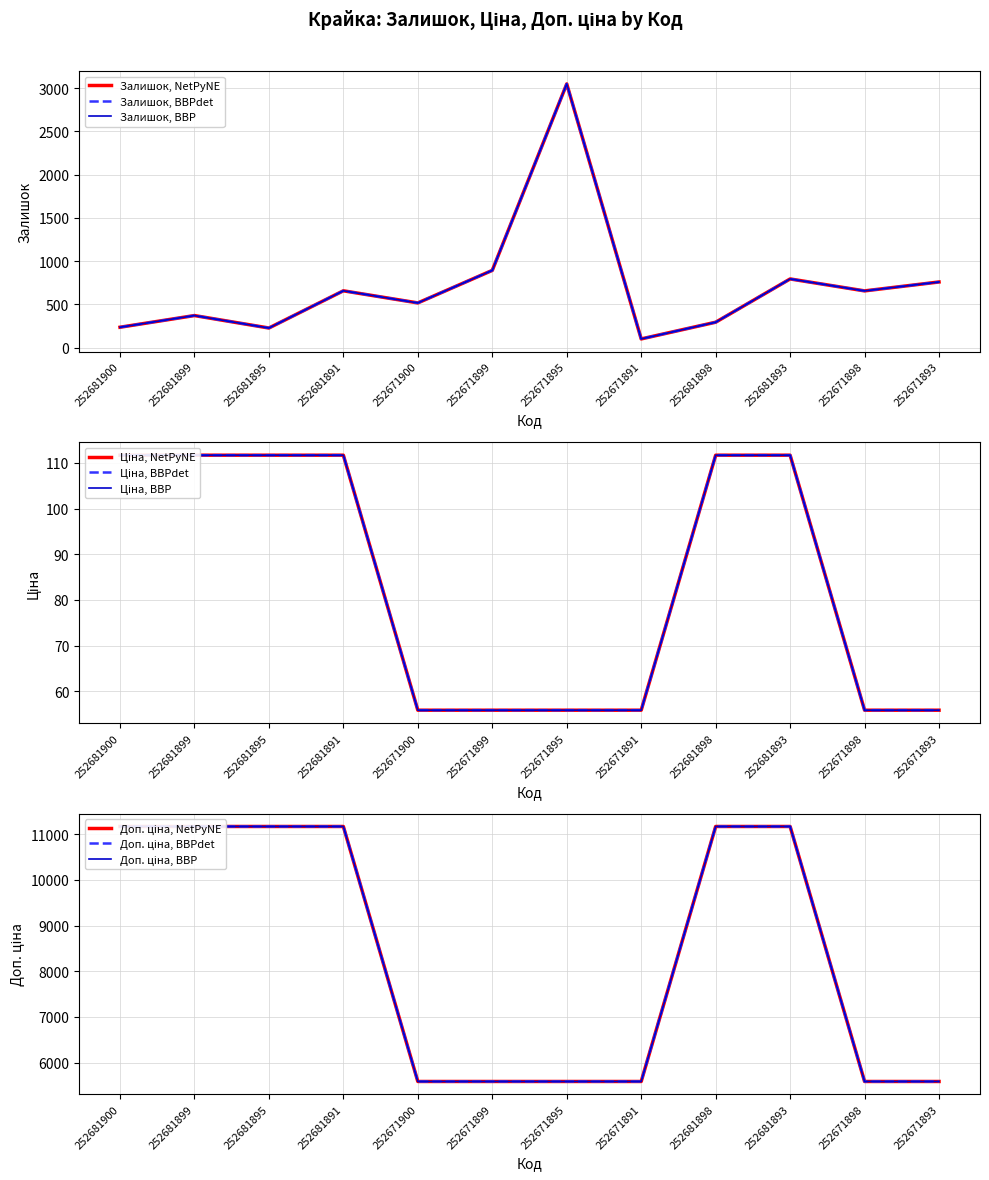

How many values in the Залишок series exceed 657?

5